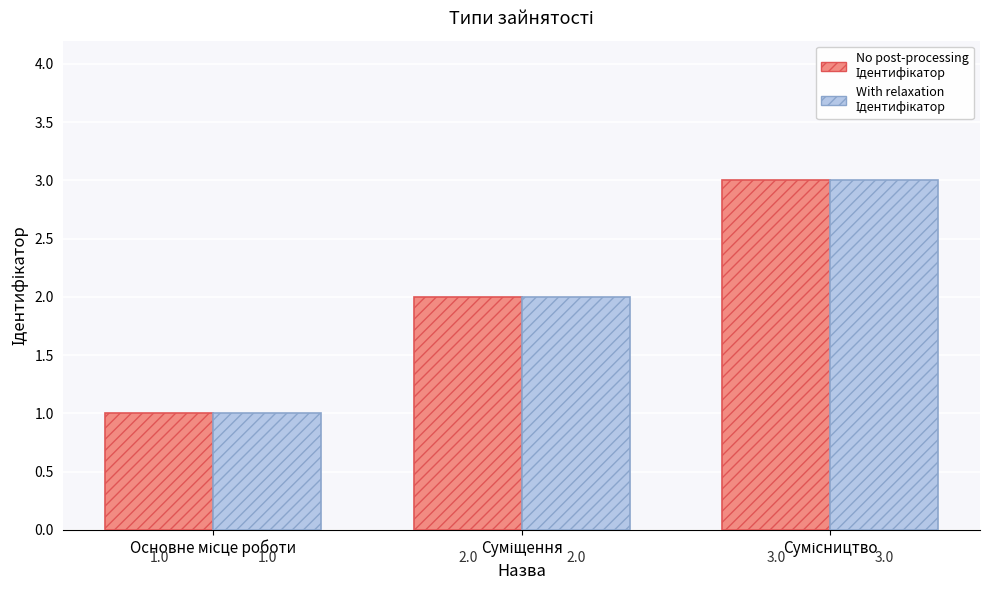

What is the greatest value displayed?

3